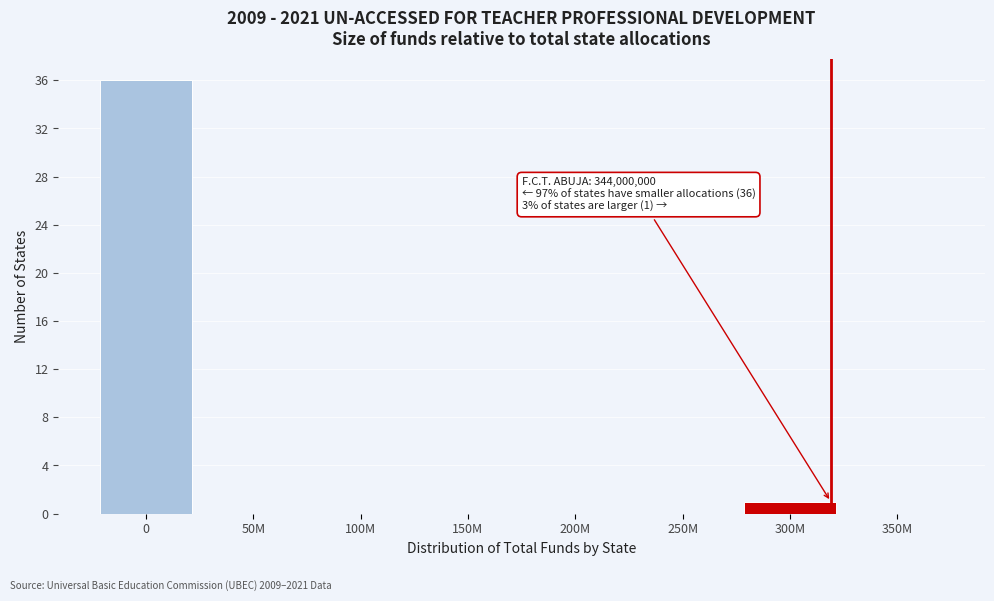

Reading right to left, transcribe all the data shown in this chart.

350M=0	300M=1	250M=0	200M=0	150M=0	100M=0	50M=0	0=36